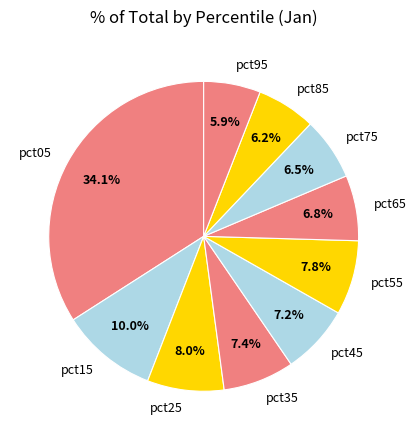

Which slice is the largest?

pct05